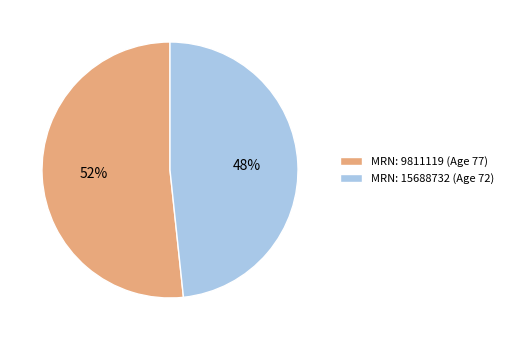

Which slice represents more than half of the pie?

MRN: 9811119 (Age 77)